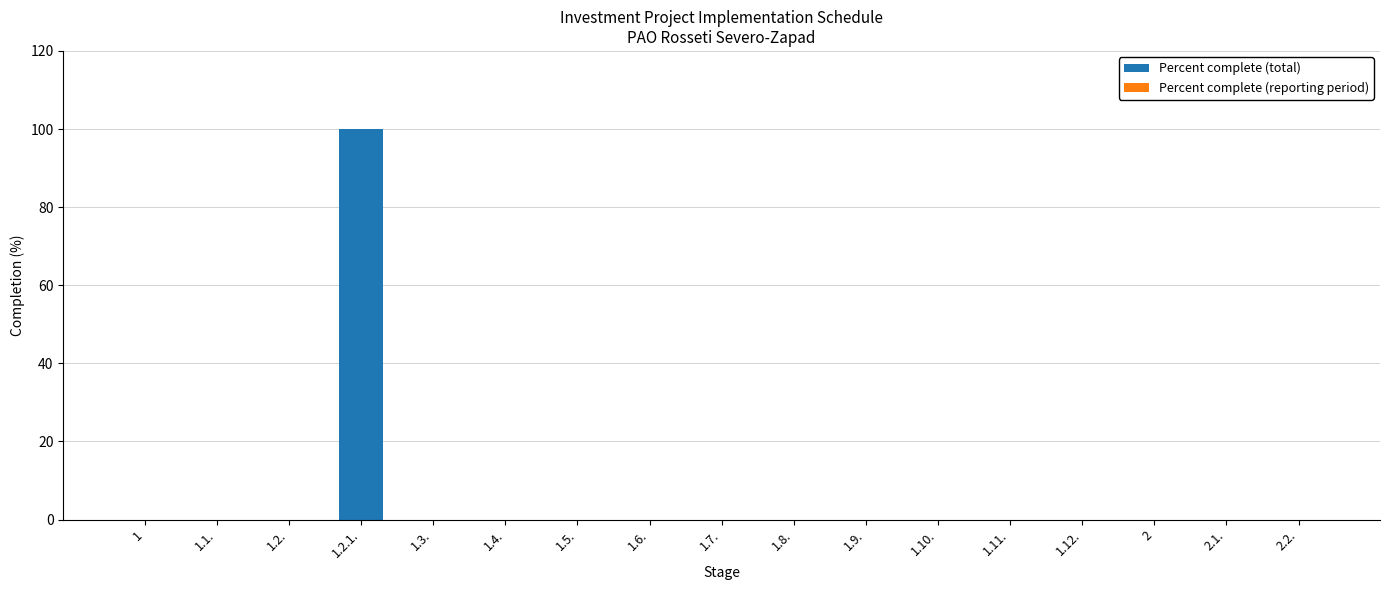

Count the number of data series in this chart.

1